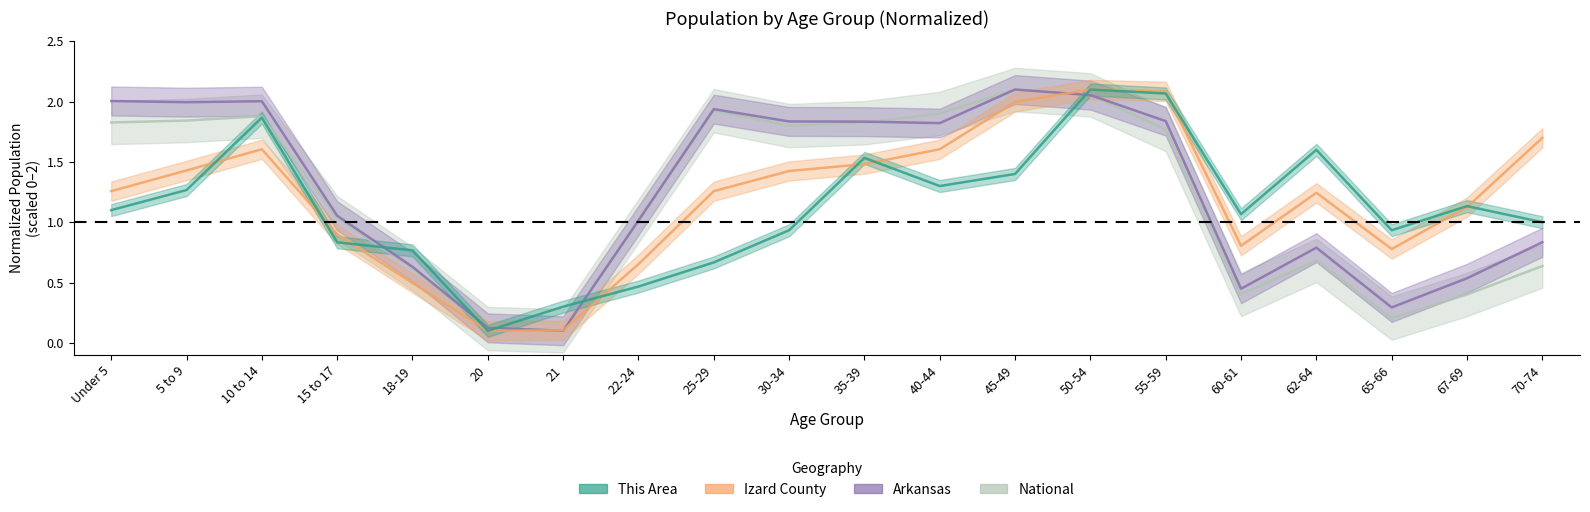

Is it true that Arkansas equals 0.3 at 65-66?

True